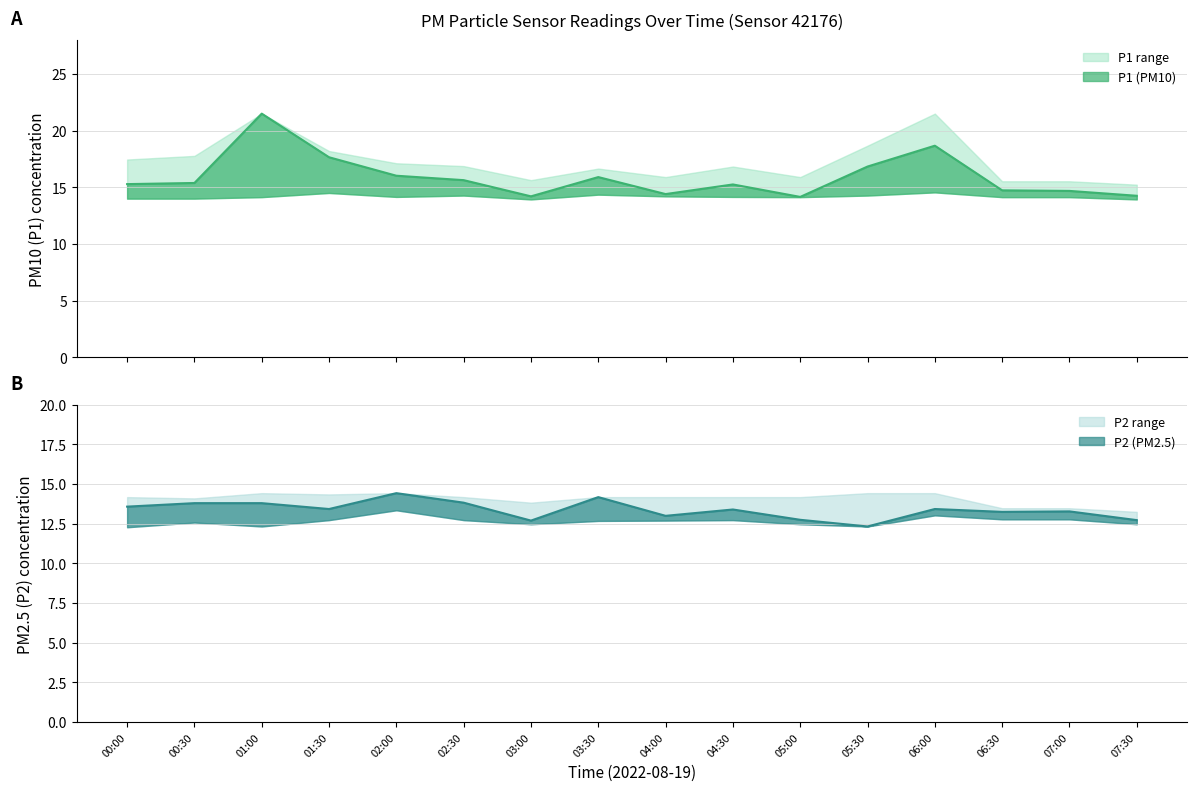

What is the average value of the P1 series?

15.9